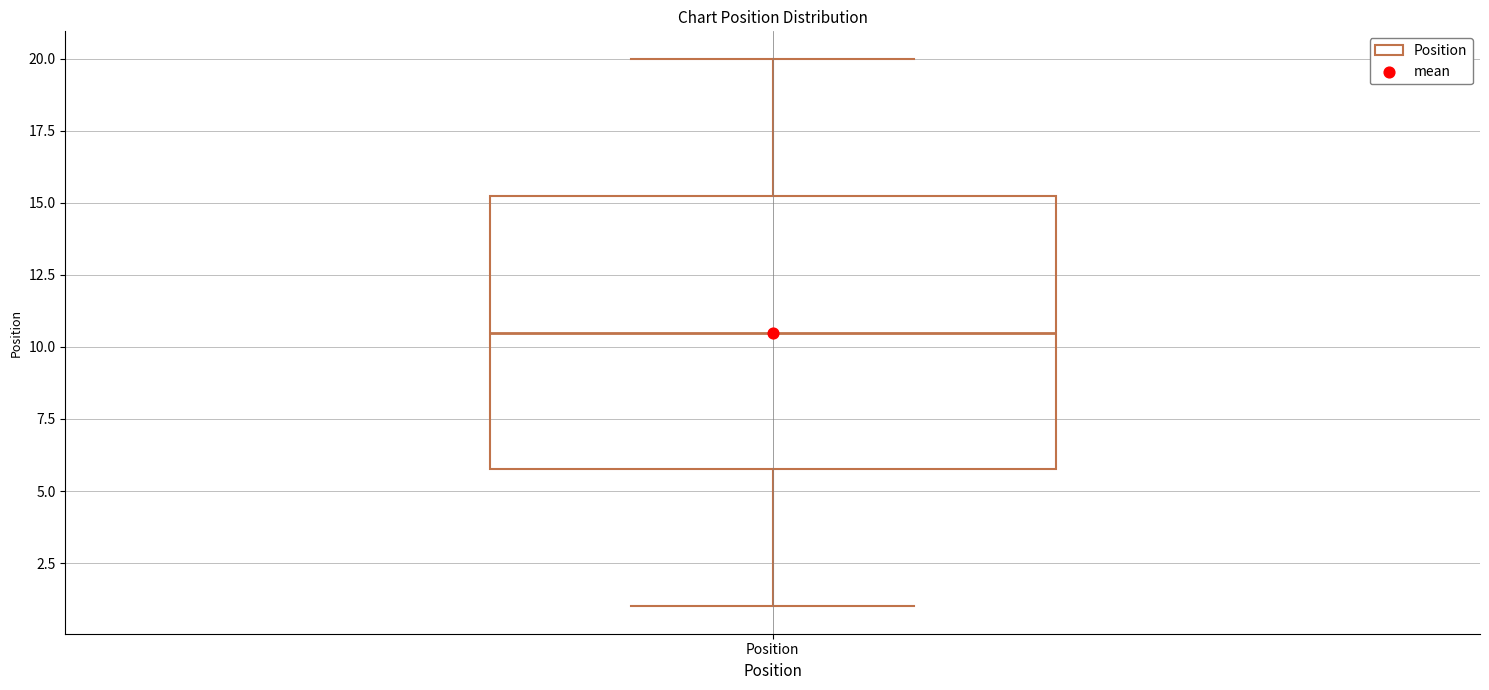

Transcribe this box plot: give where the median line is, the range the box spans, and where the two whiskers end, as read against the y-axis. The values are not printed on the chart, so give them approximately, as read against the axis.

median 10.5, box 6.0 to 15.5, whiskers 1.0 to 20.0